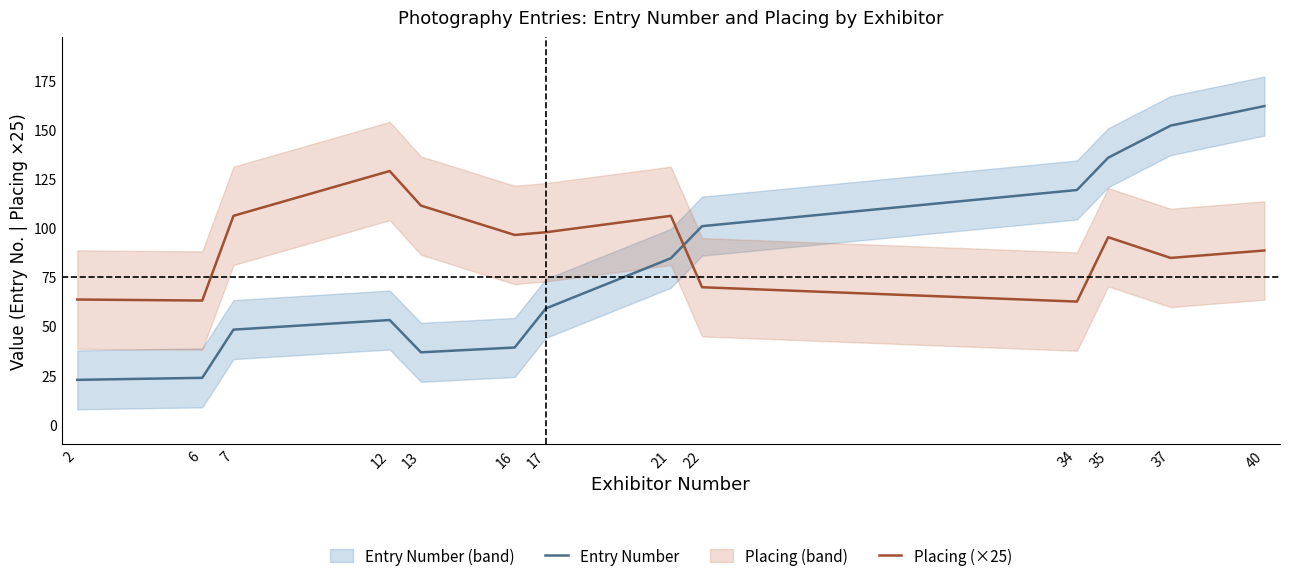

At which category does Placing (×25) reach its first local valley?

6